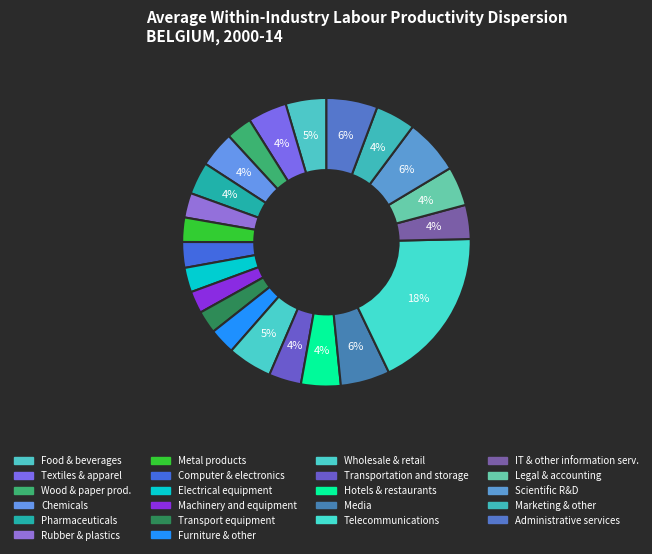

How many slices are in this pie chart?

22